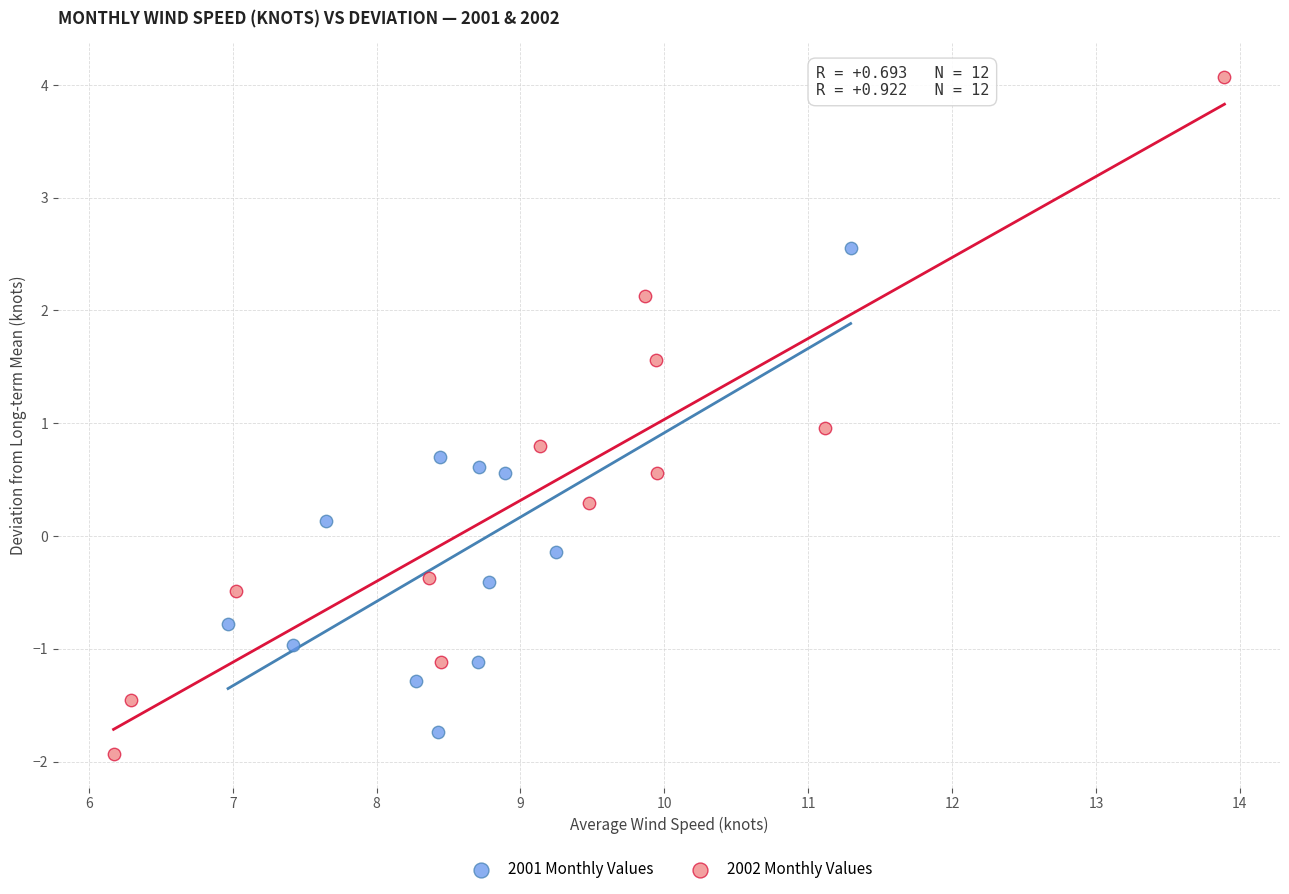

Which series reaches the maximum Y coordinate?

2002 Monthly Values